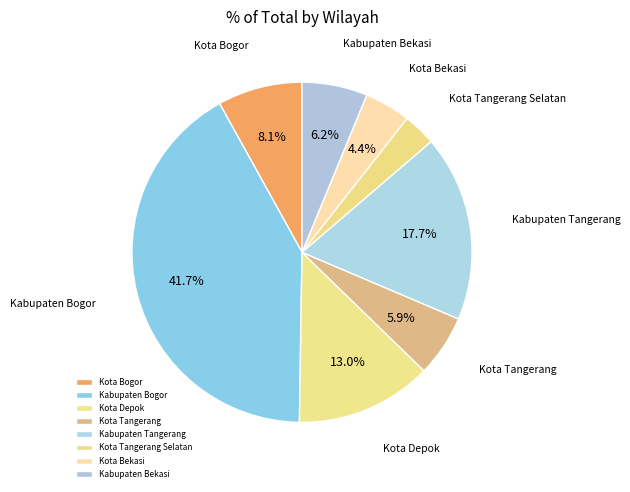

How many segments does this pie chart have?

8